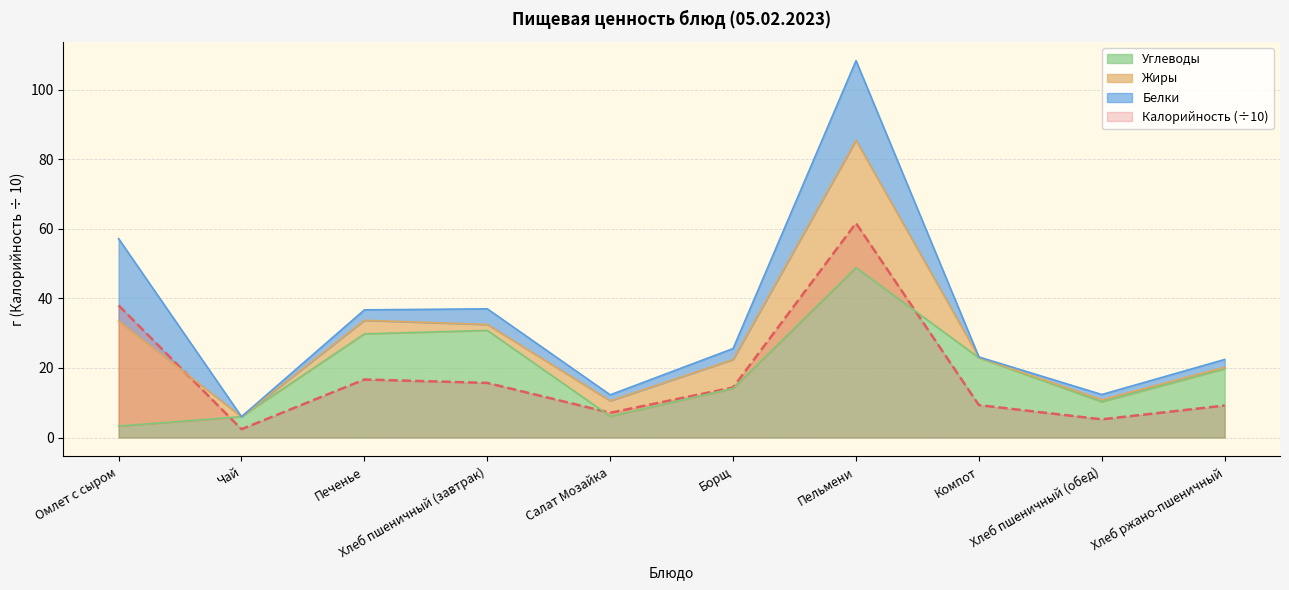

The value of Калорийность at Пельмени is 61.6. True or false?

True